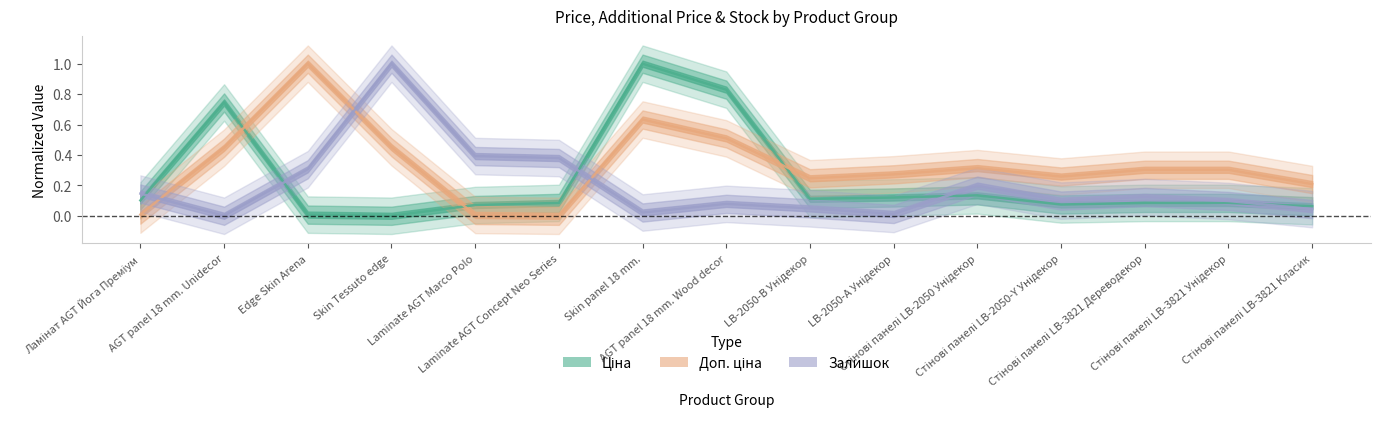

How many intersections are there between Ціна and Доп. ціна?

3